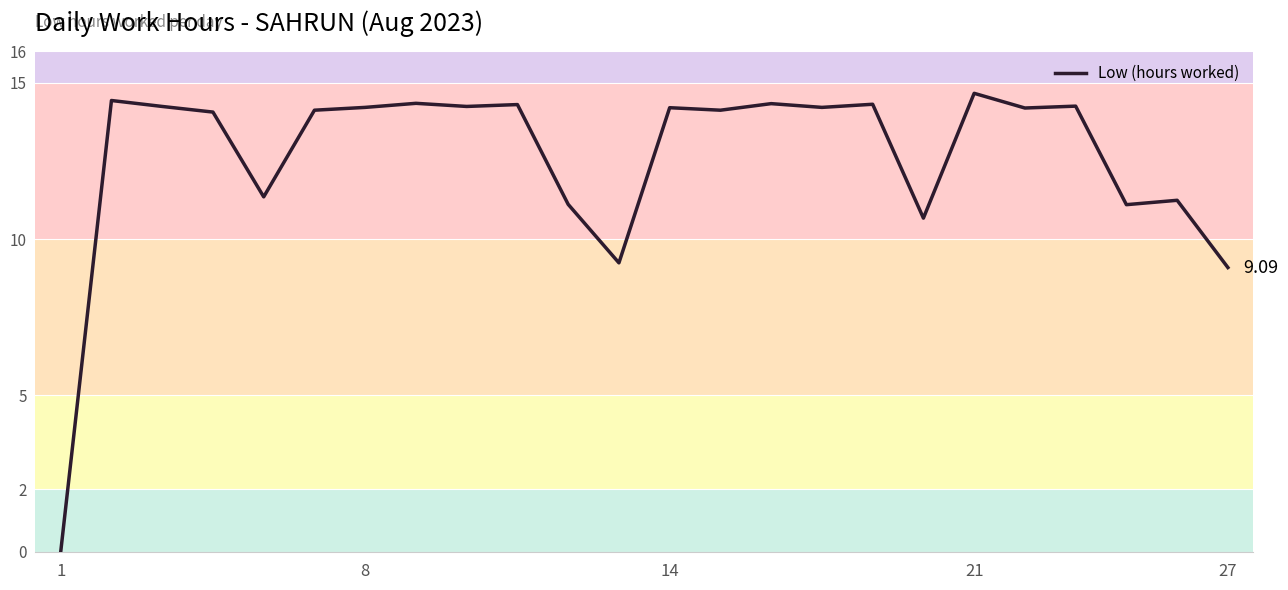

What is the difference between the maximum and minimum values?

14.7